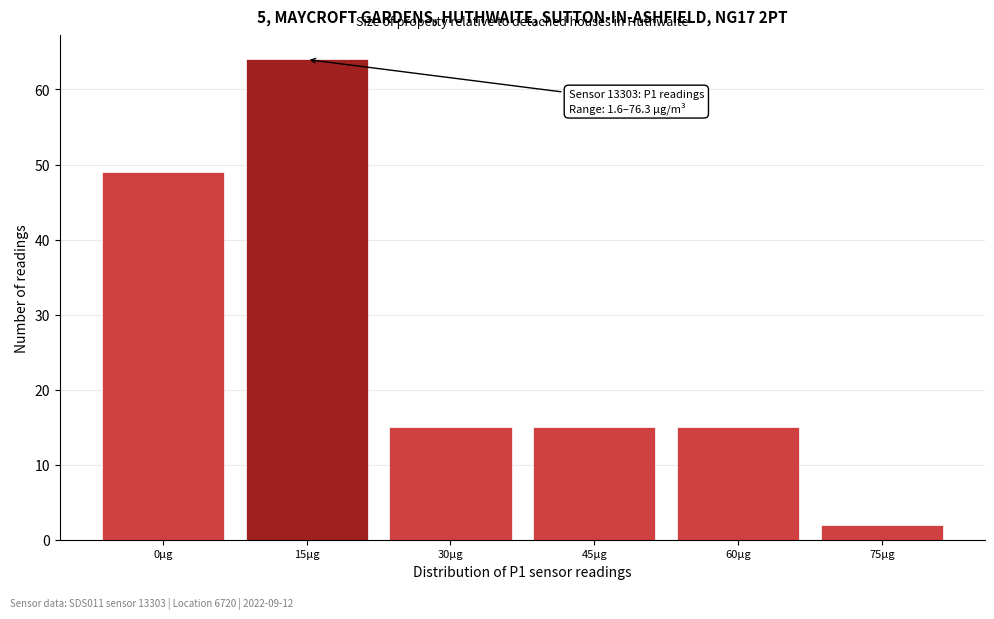

Reading right to left, transcribe all the data shown in this chart.

75µg=2	60µg=15	45µg=15	30µg=15	15µg=64	0µg=49